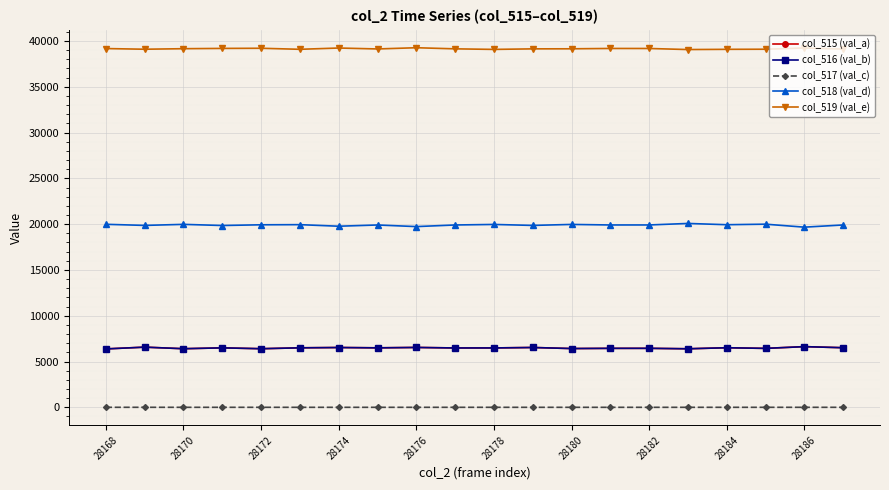

What is the maximum value for col_515 (val_a)?

6626